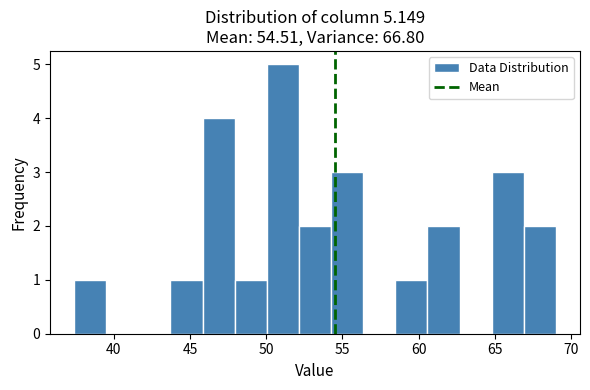

Reading left to right, list every bar in this chart as the range it spans on the x-axis followed by its height. Neither the bar edges nor the heights are printed on the chart, so give them approximately, as read against the axes.

37.5 to 39.5: 1
39.5 to 41.5: 0
41.5 to 43.5: 0
43.5 to 46.0: 1
46.0 to 48.0: 4
48.0 to 50.0: 1
50.0 to 52.0: 5
52.0 to 54.5: 2
54.5 to 56.5: 3
56.5 to 58.5: 0
58.5 to 60.5: 1
60.5 to 62.5: 2
62.5 to 65.0: 0
65.0 to 67.0: 3
67.0 to 69.0: 2